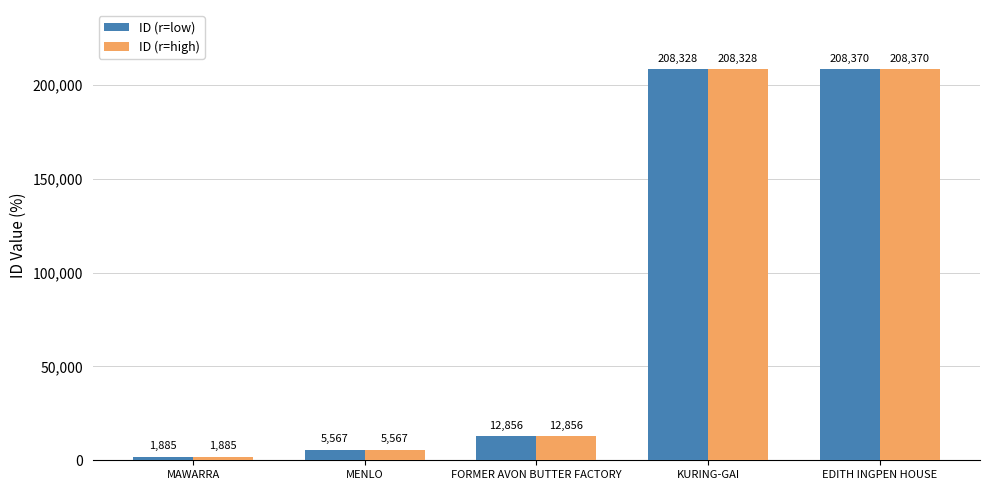

At which category is the sum across all series the highest?

EDITH INGPEN HOUSE